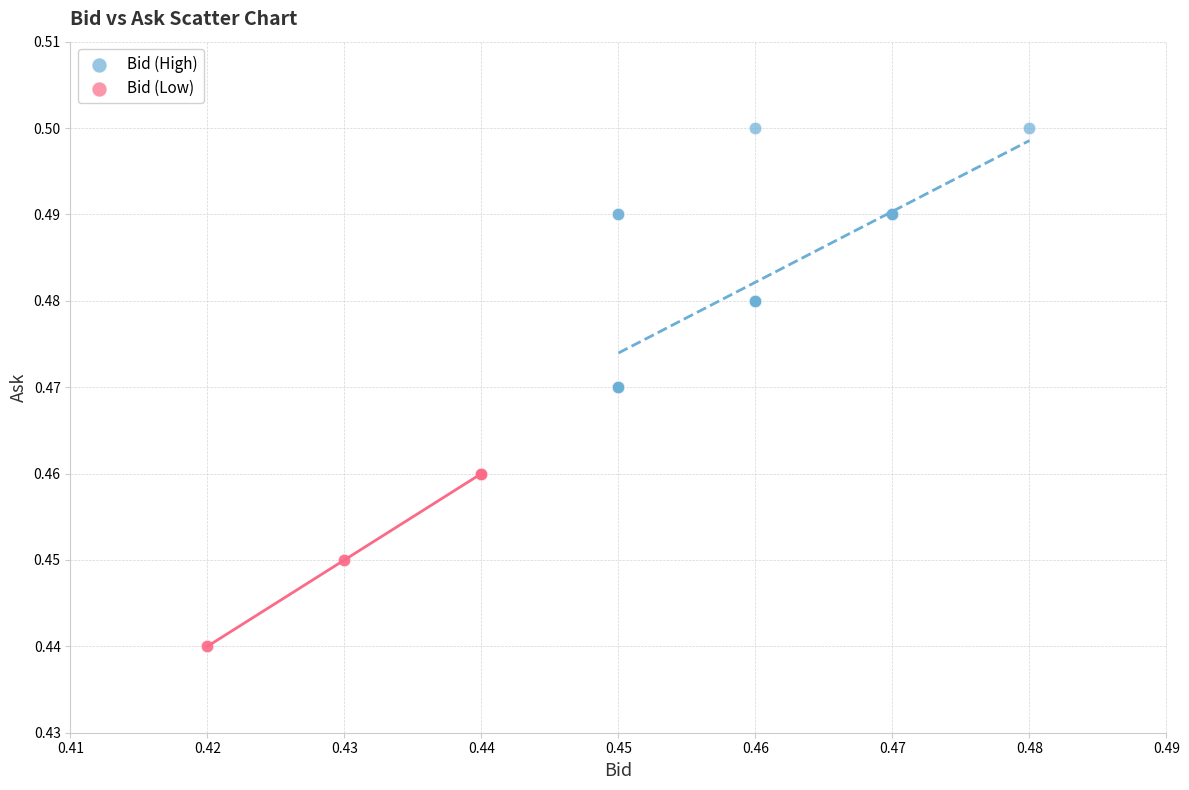

Which series contains the lowest Y value?

Bid (Low)